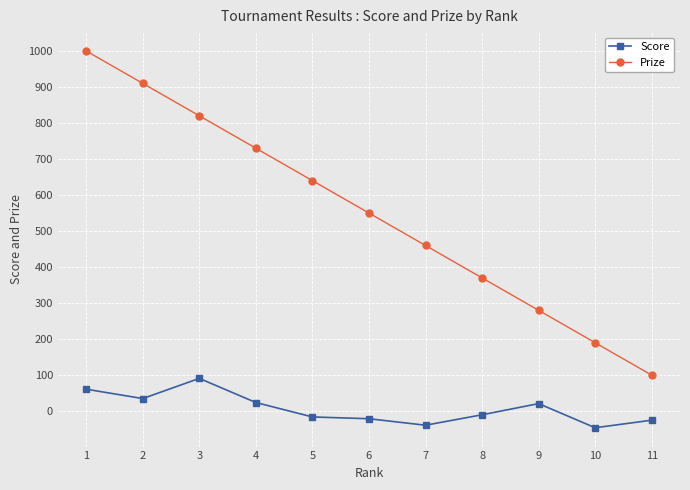

What is the value of the Prize point at the 2nd from the left?

910